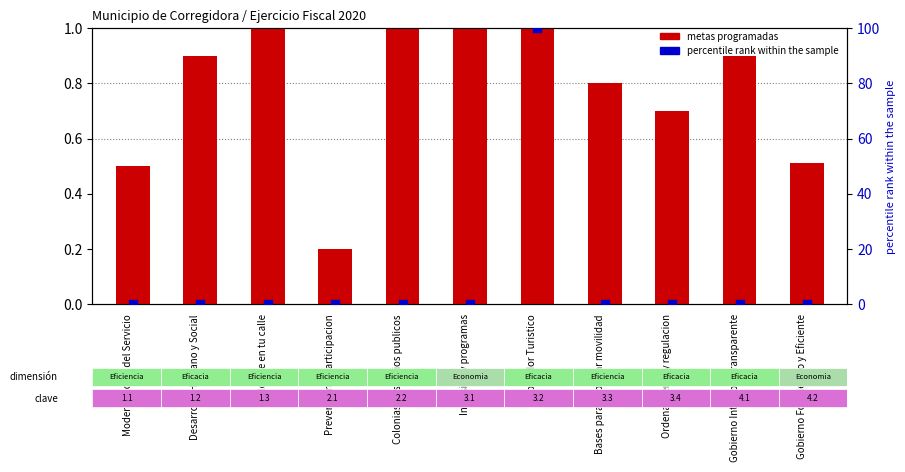

What are all the series names shown in the legend?

metas programadas, percentile rank within the sample